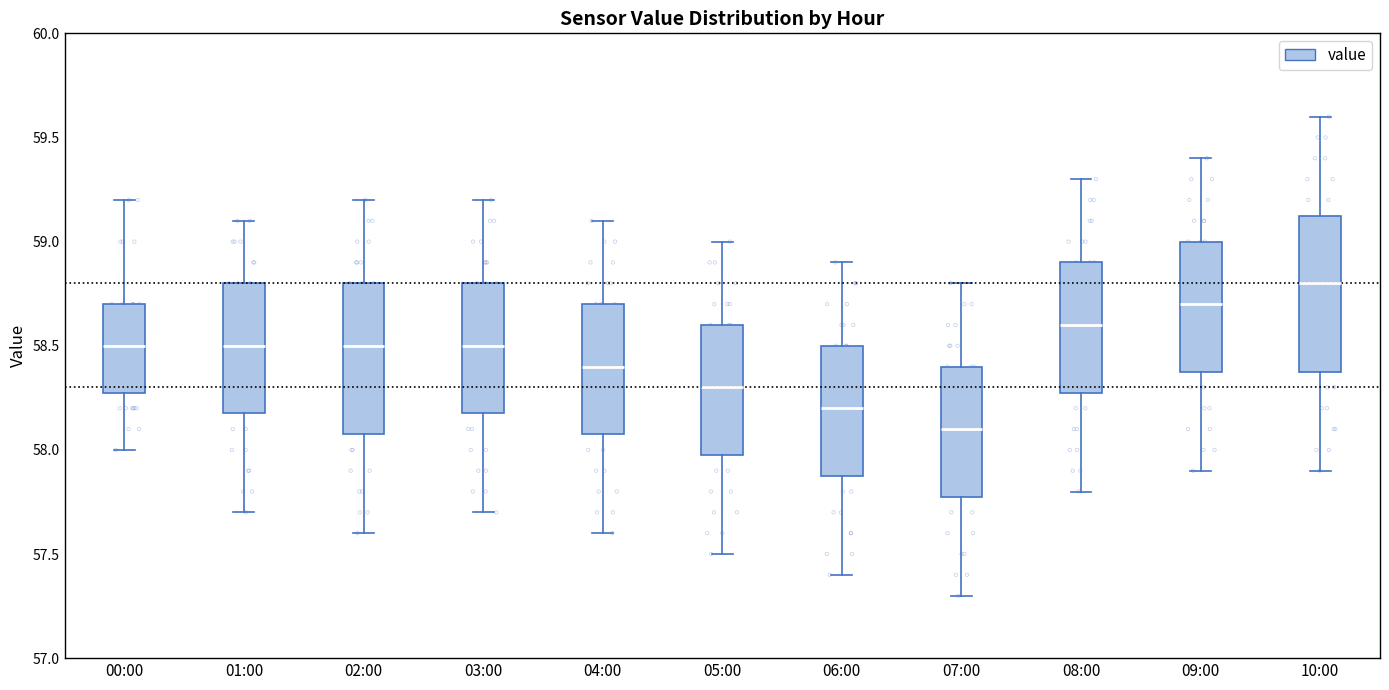

Which box's median line is the lowest?

07:00